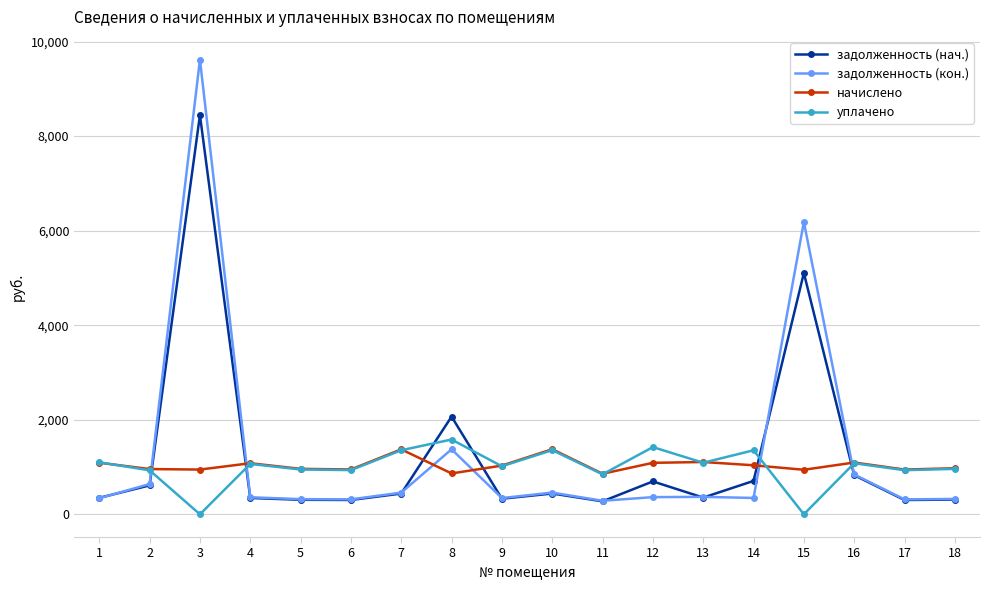

Which series ends up on top after the final intersection of начислено and задолженность (кон.)?

начислено